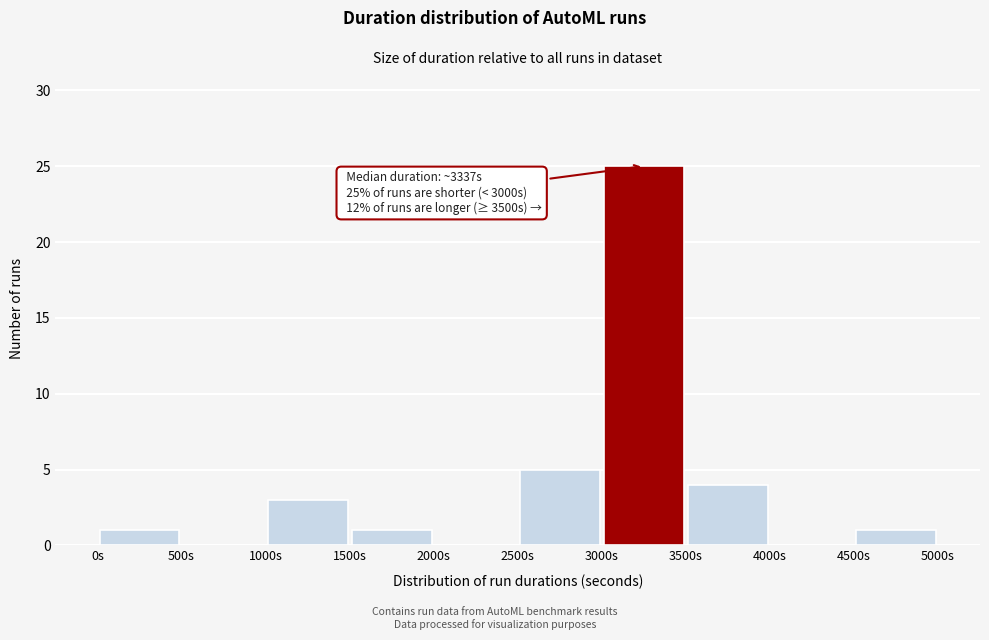

Which range on the x-axis has the tallest bar?

3000 to 3500